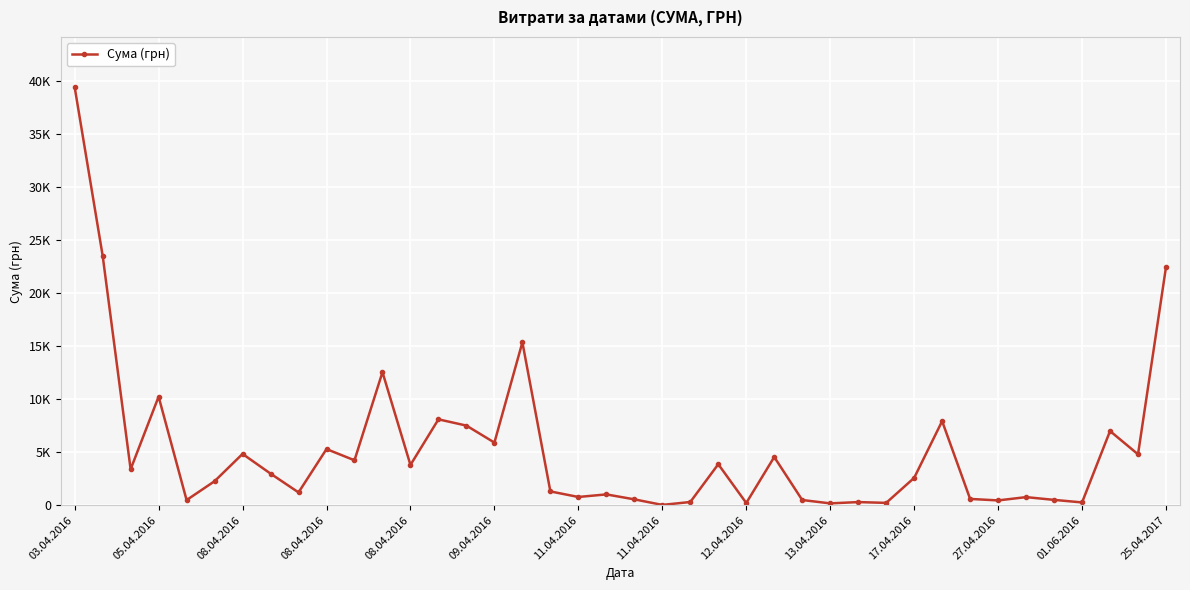

Where is the data nearest to the value 19709?

25.04.2017